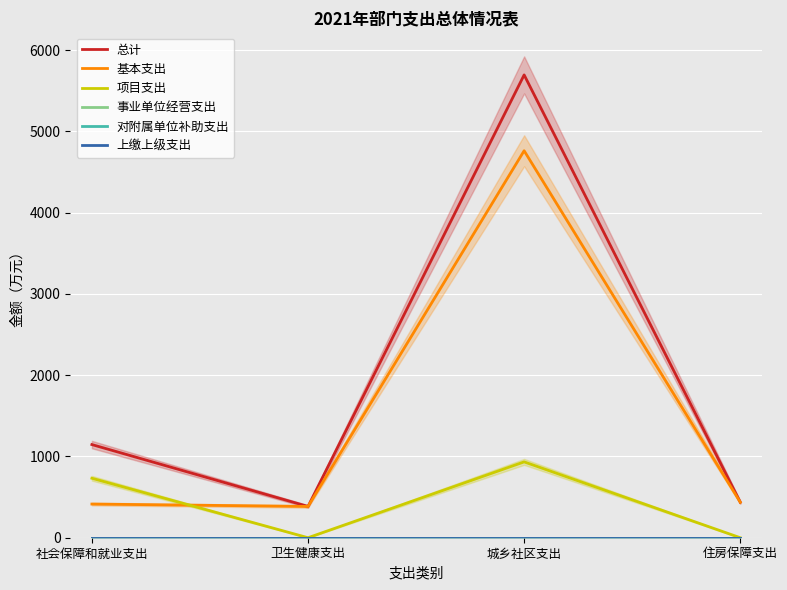

At which category does 总计 reach its first local valley?

卫生健康支出